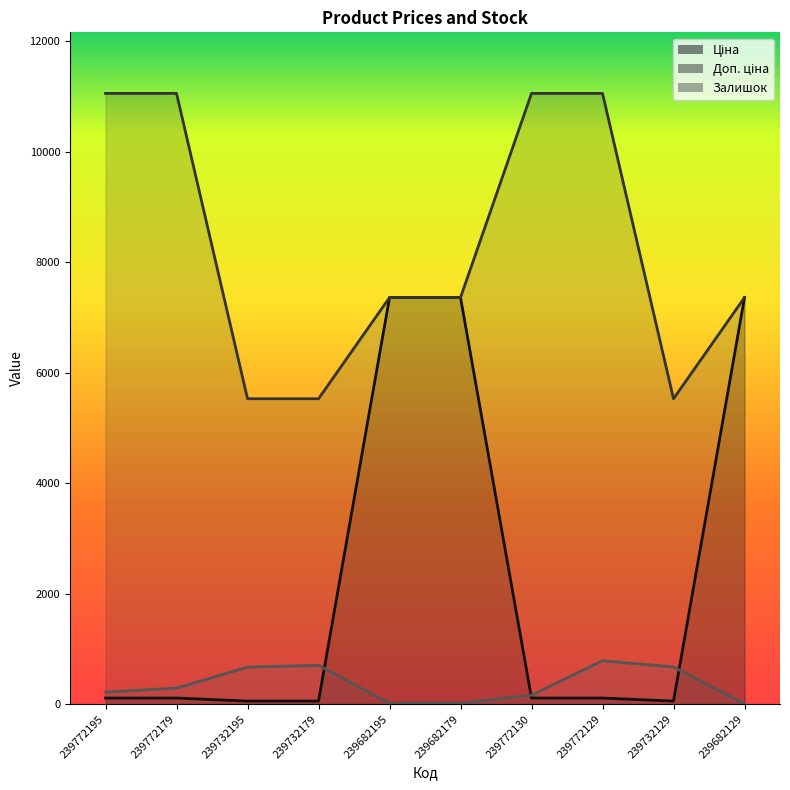

Where does the Залишок series first go above 290?

239732195